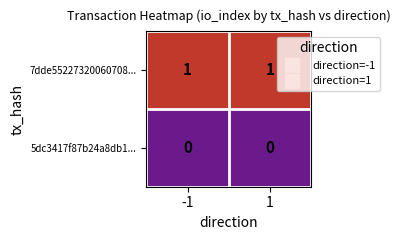

Reading left to right, what are all the values shown in this chart?

7dde55227320060708...: -1=1	1=1
5dc3417f87b24a8db1...: -1=0	1=0